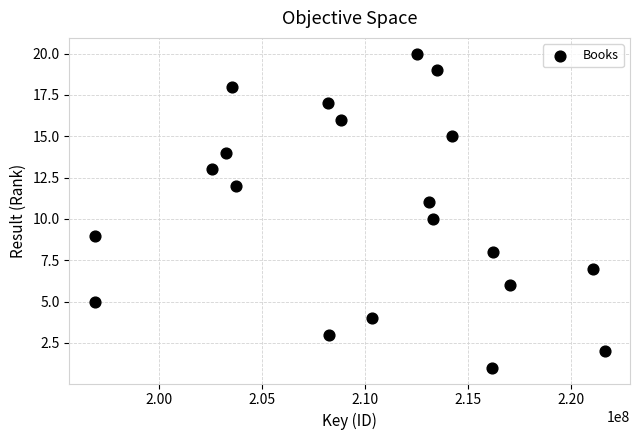

What is the range of Y values (max minus min)?

19